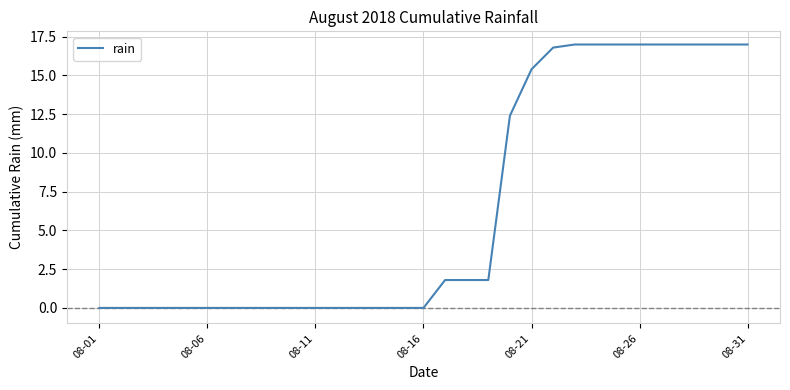

What is the difference between the maximum and minimum values?

17.0